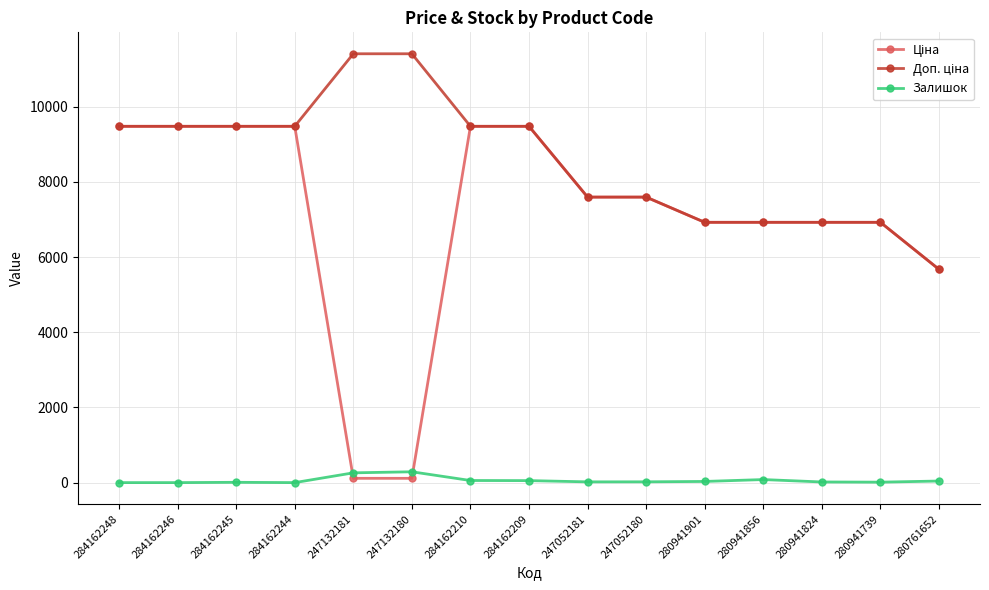

At how many categories does at least one series exceed 8572?

8